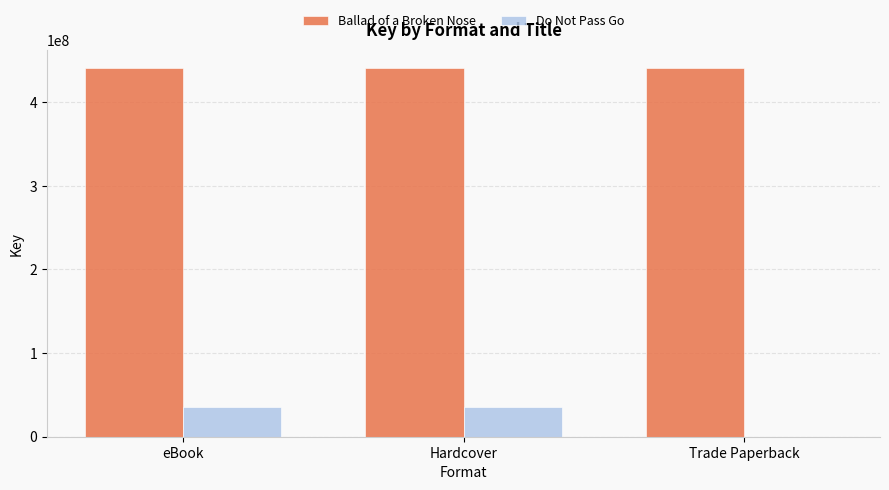

How many groups of bars are there?

3